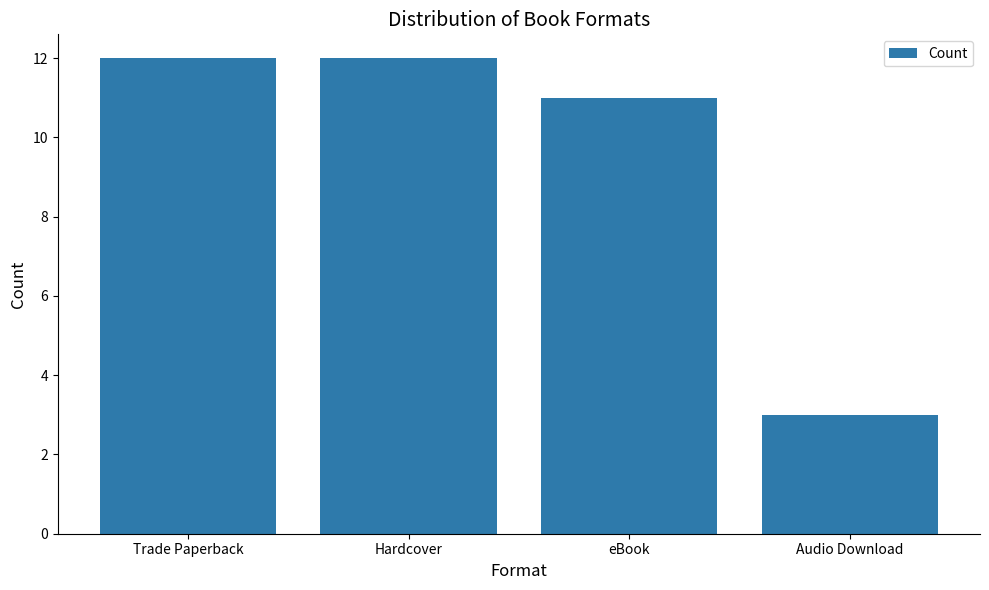

What is the approximate value at Trade Paperback?

12